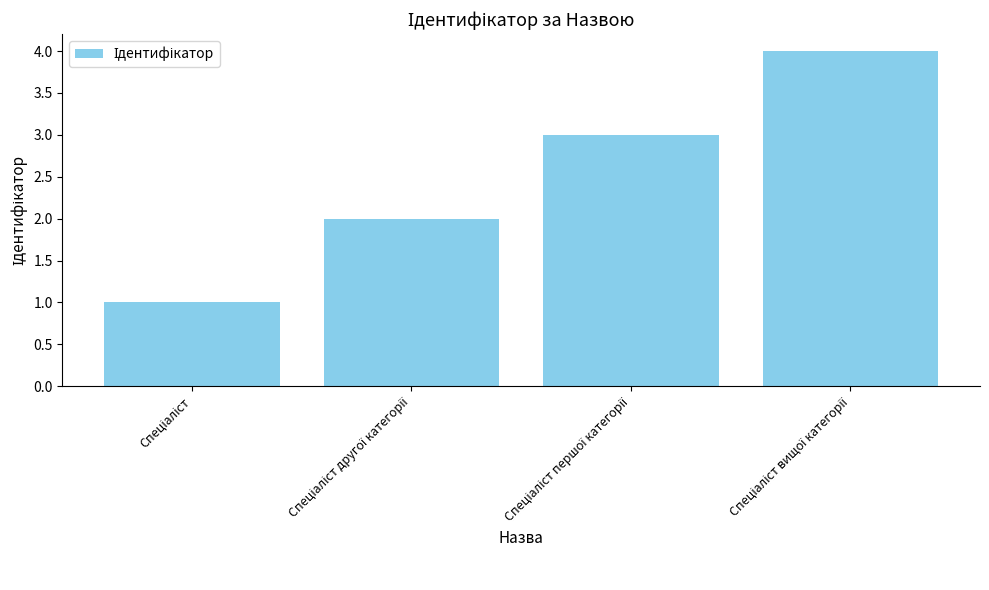

What is the difference between the second highest and minimum values?

2